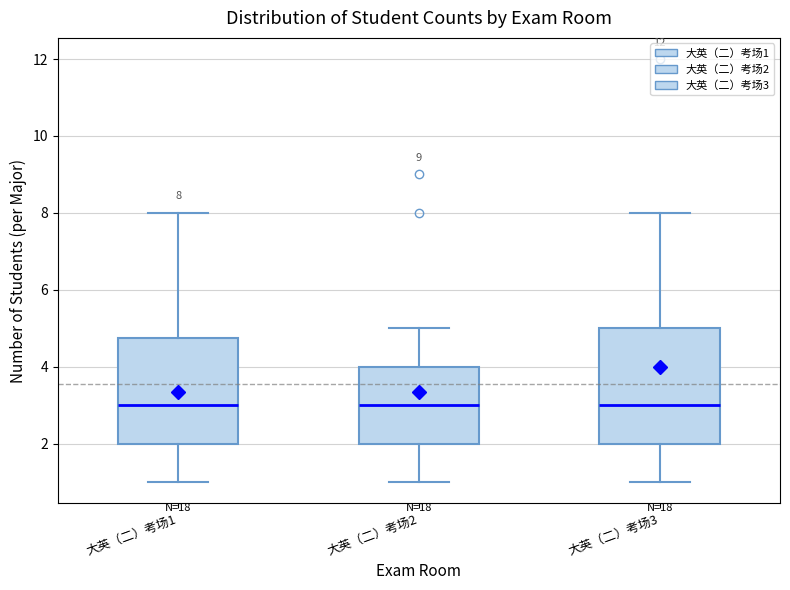

Comparing the boxes themselves (not the whiskers), which one is the tallest?

大英（二）考场3